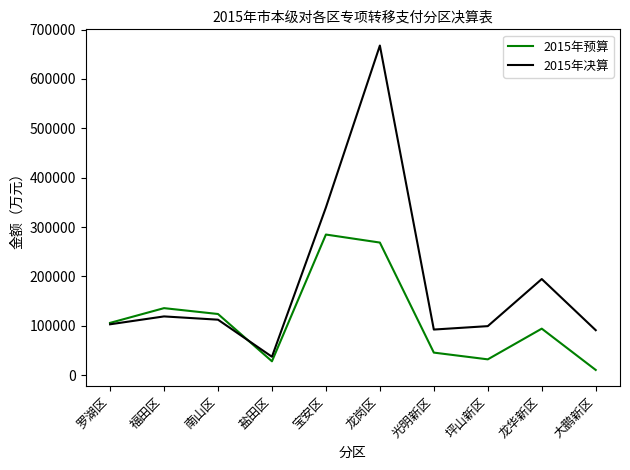

The 2015年预算 series shows 74388.2 at 光明新区. True or false?

False